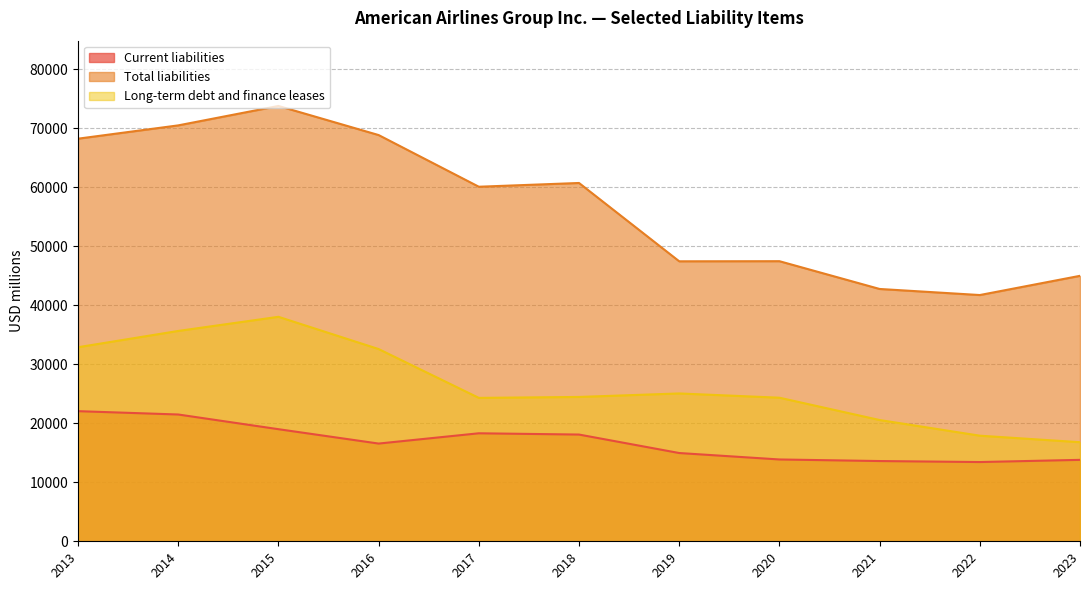

Reading left to right, what are all the values shown in this chart?

Current liabilities: 22062	21496	19006	16569	18311	18096	14964	13872	13605	13435	13806
Total liabilities: 68260	70515	73807	68875	60113	60749	47470	47489	42780	41750	45009
Long-term debt and finance leases: 32902	35663	38060	32593	24315	24473	25065	24344	20561	17904	16799